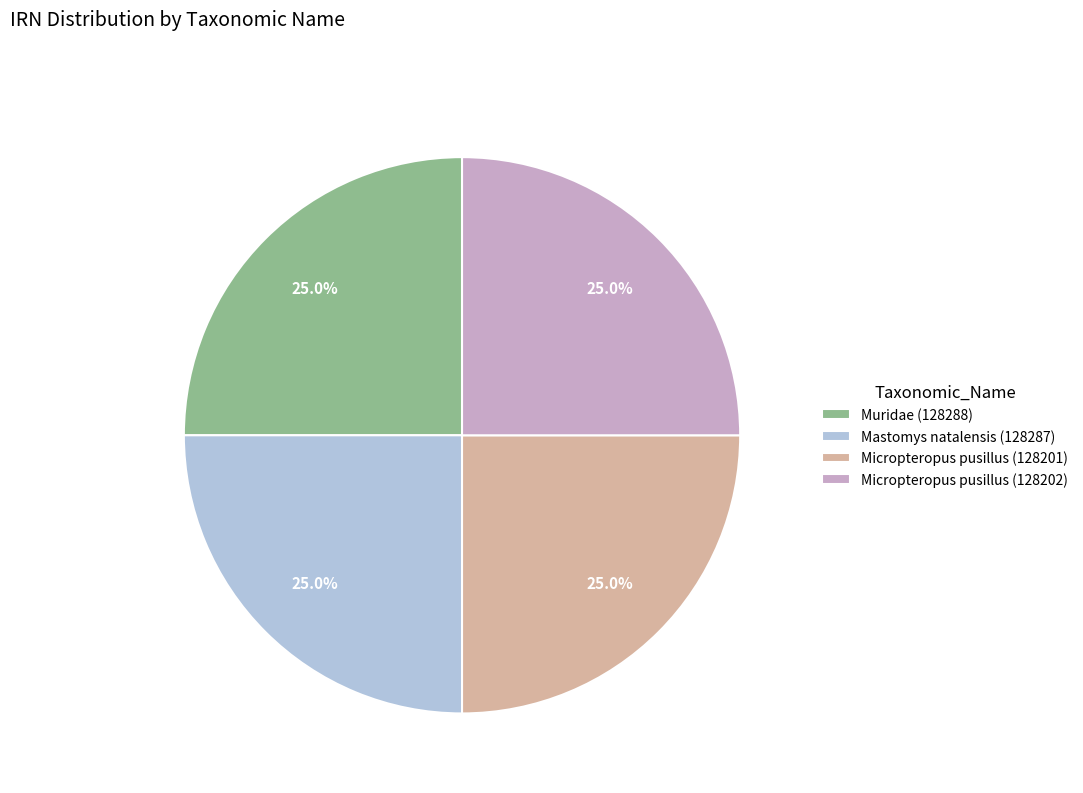

Is it true that Muridae (128288) is 32% of the pie?

False